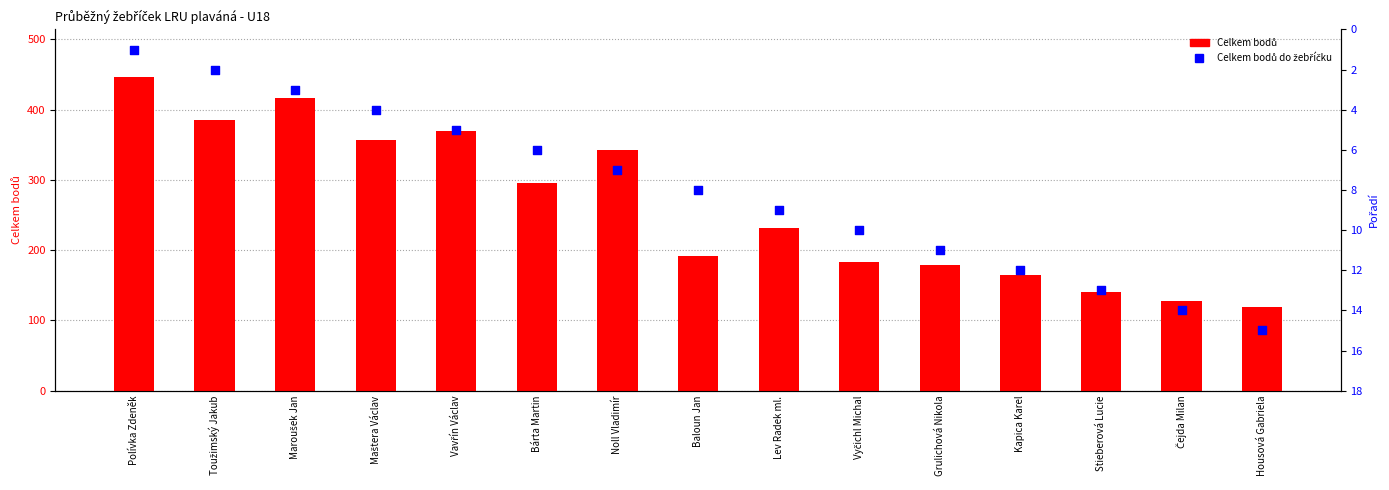

Which series has the widest spread of Y values?

Celkem bodů